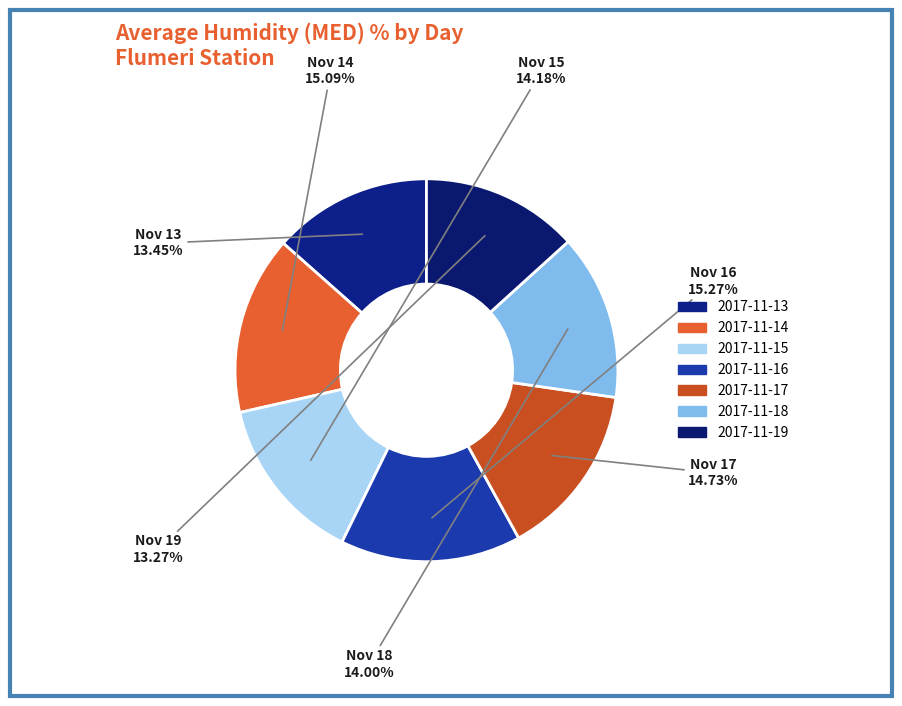

Count the number of slices in the pie.

7